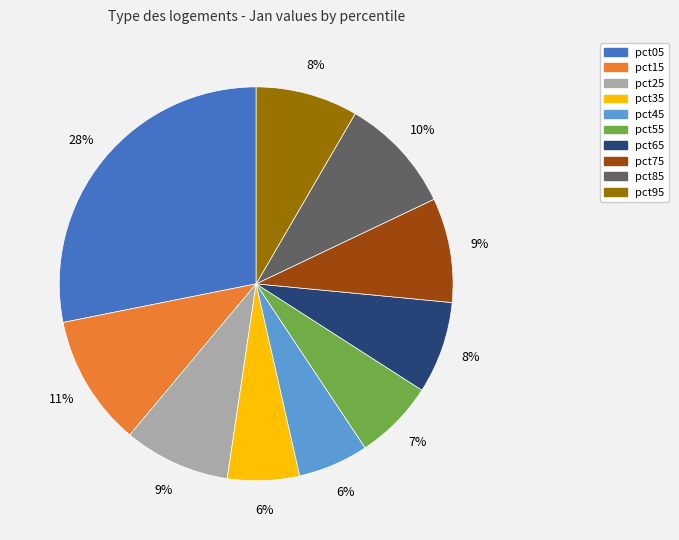

How many segments does this pie chart have?

10